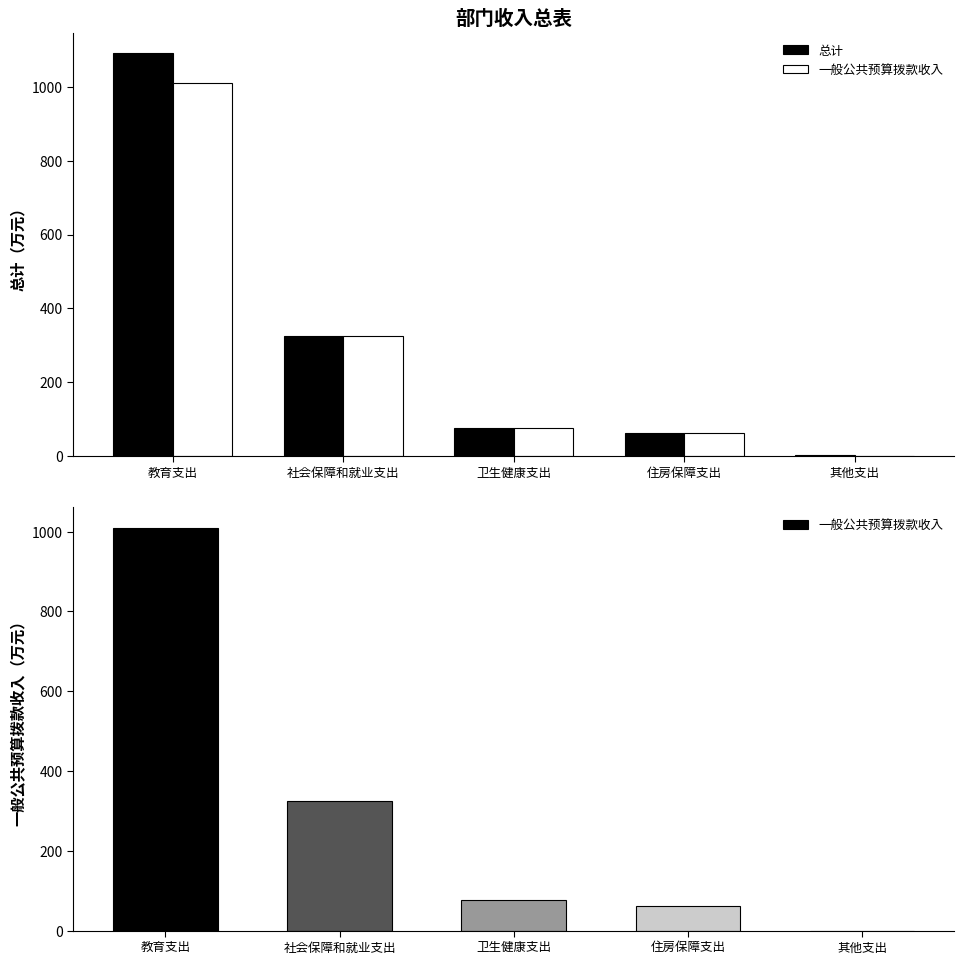

Rank the series by their maximum value, from lowest to highest.

一般公共预算拨款收入, 总计